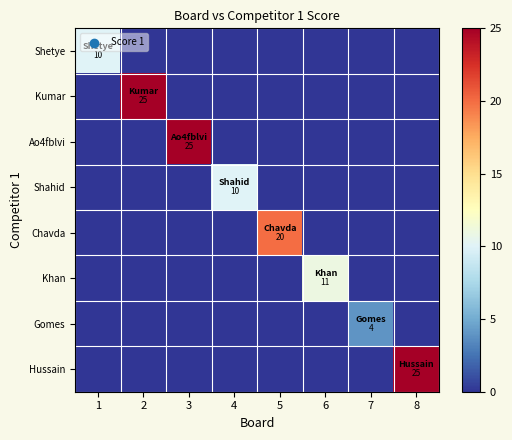

What is the difference between the maximum and second lowest values in the Ao4fblvi series?

25